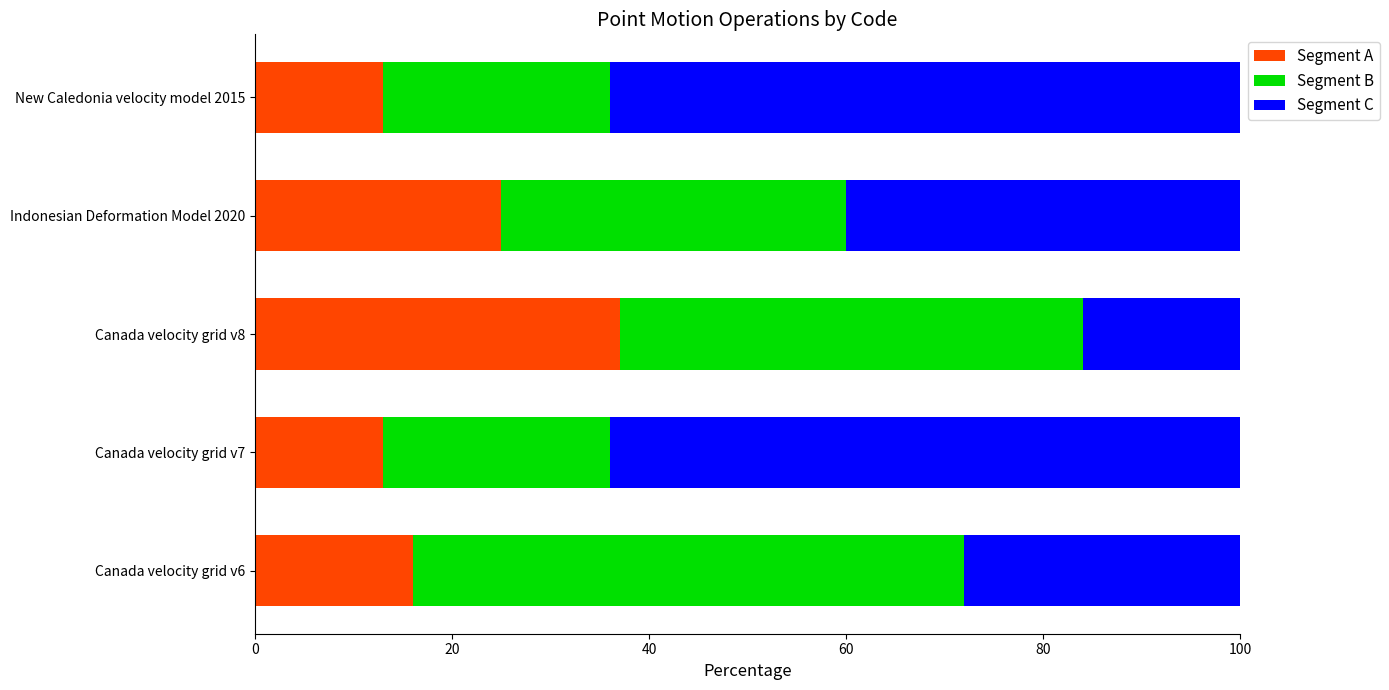

What is the total value across all series at Canada velocity grid v8?

100